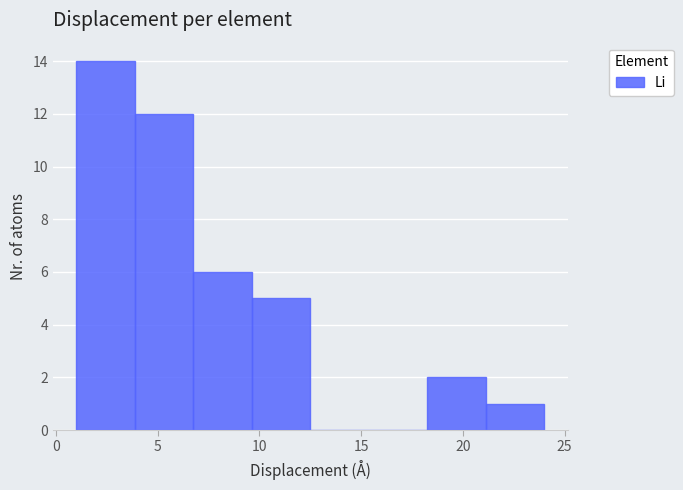

Reading left to right, list every bar in this chart as the range it spans on the x-axis followed by its height. Neither the bar edges nor the heights are printed on the chart, so give them approximately, as read against the axes.

1.0 to 4.0: 14
4.0 to 7.0: 12
7.0 to 9.5: 6
9.5 to 12.5: 5
12.5 to 15.5: 0
15.5 to 18.5: 0
18.5 to 21.0: 2
21.0 to 24.0: 1